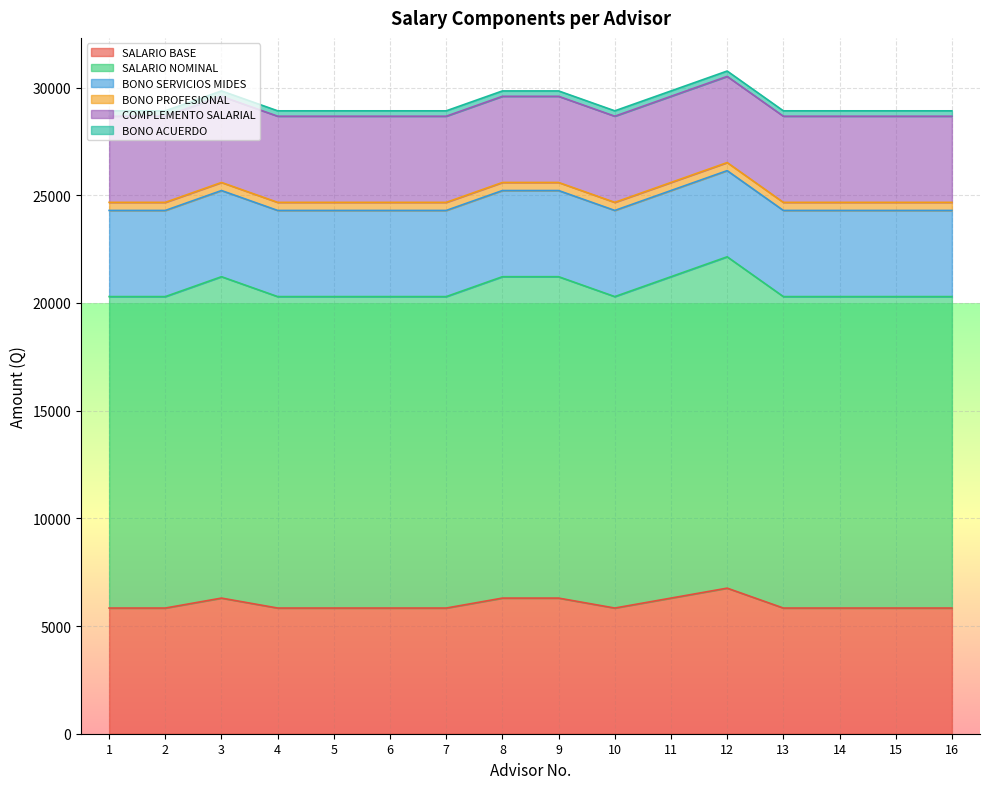

What is the greatest value displayed?

15384